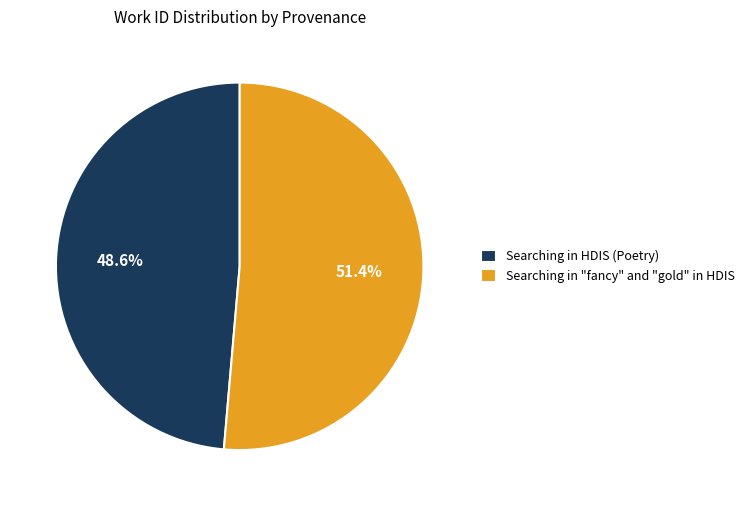

What percentage do Searching in "fancy" and "gold" in HDIS and Searching in HDIS (Poetry) together represent?

100.0%